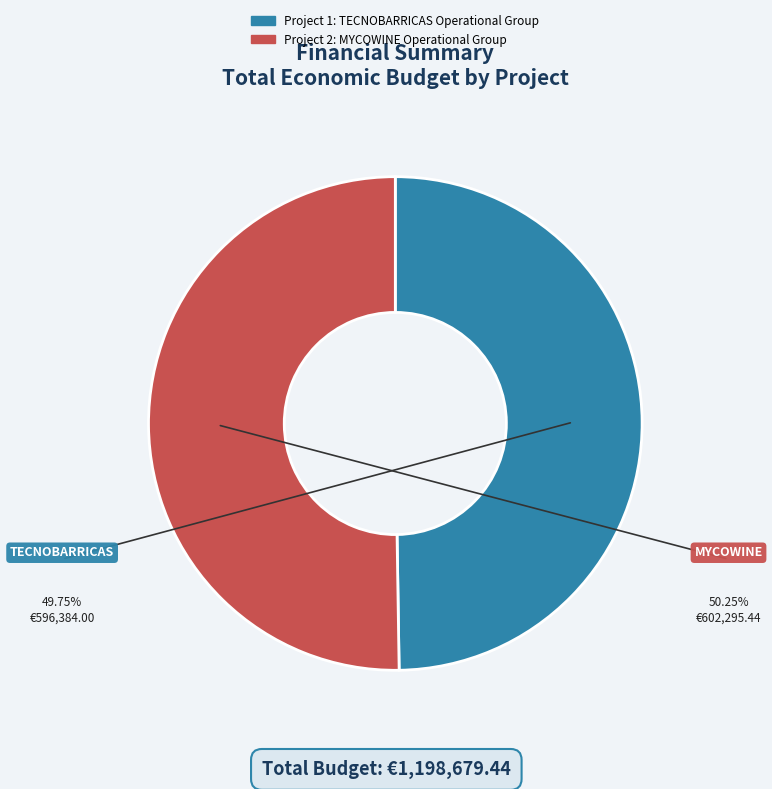

The TECNOBARRICAS slice represents 64% of the pie. True or false?

False